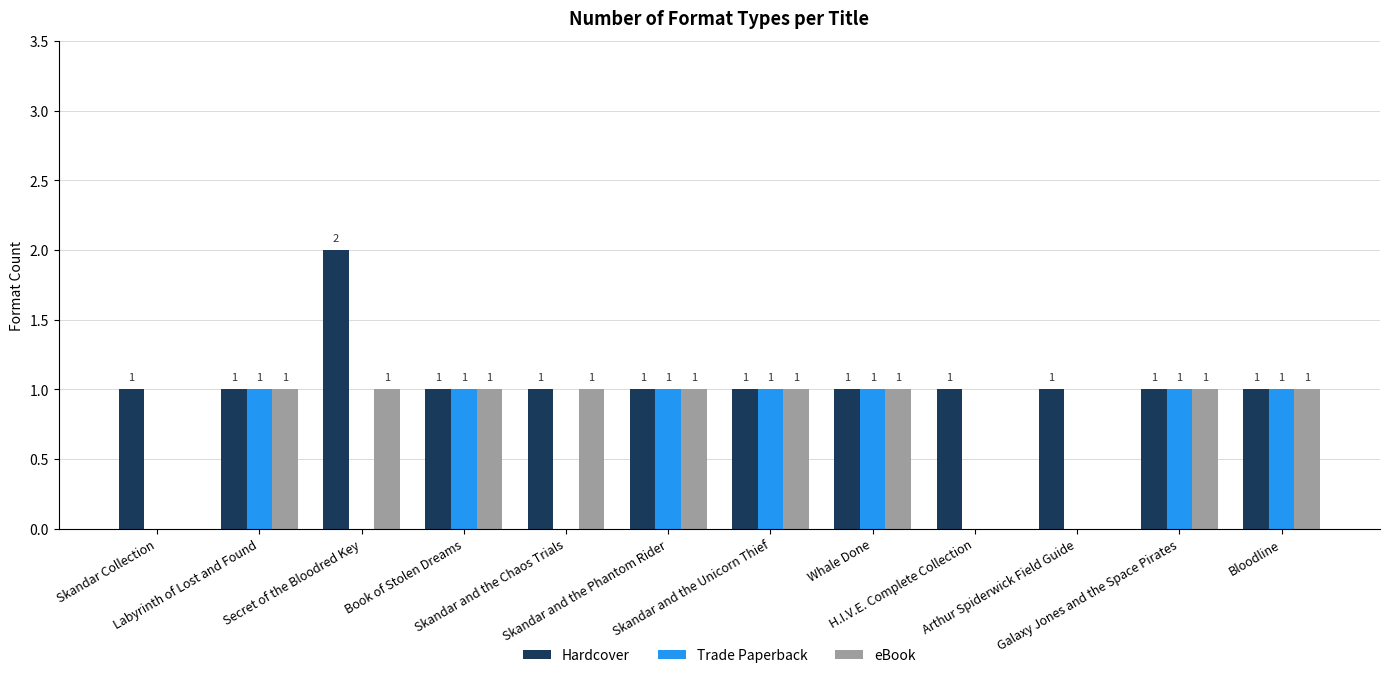

How many positive values does the Trade Paperback series have?

7